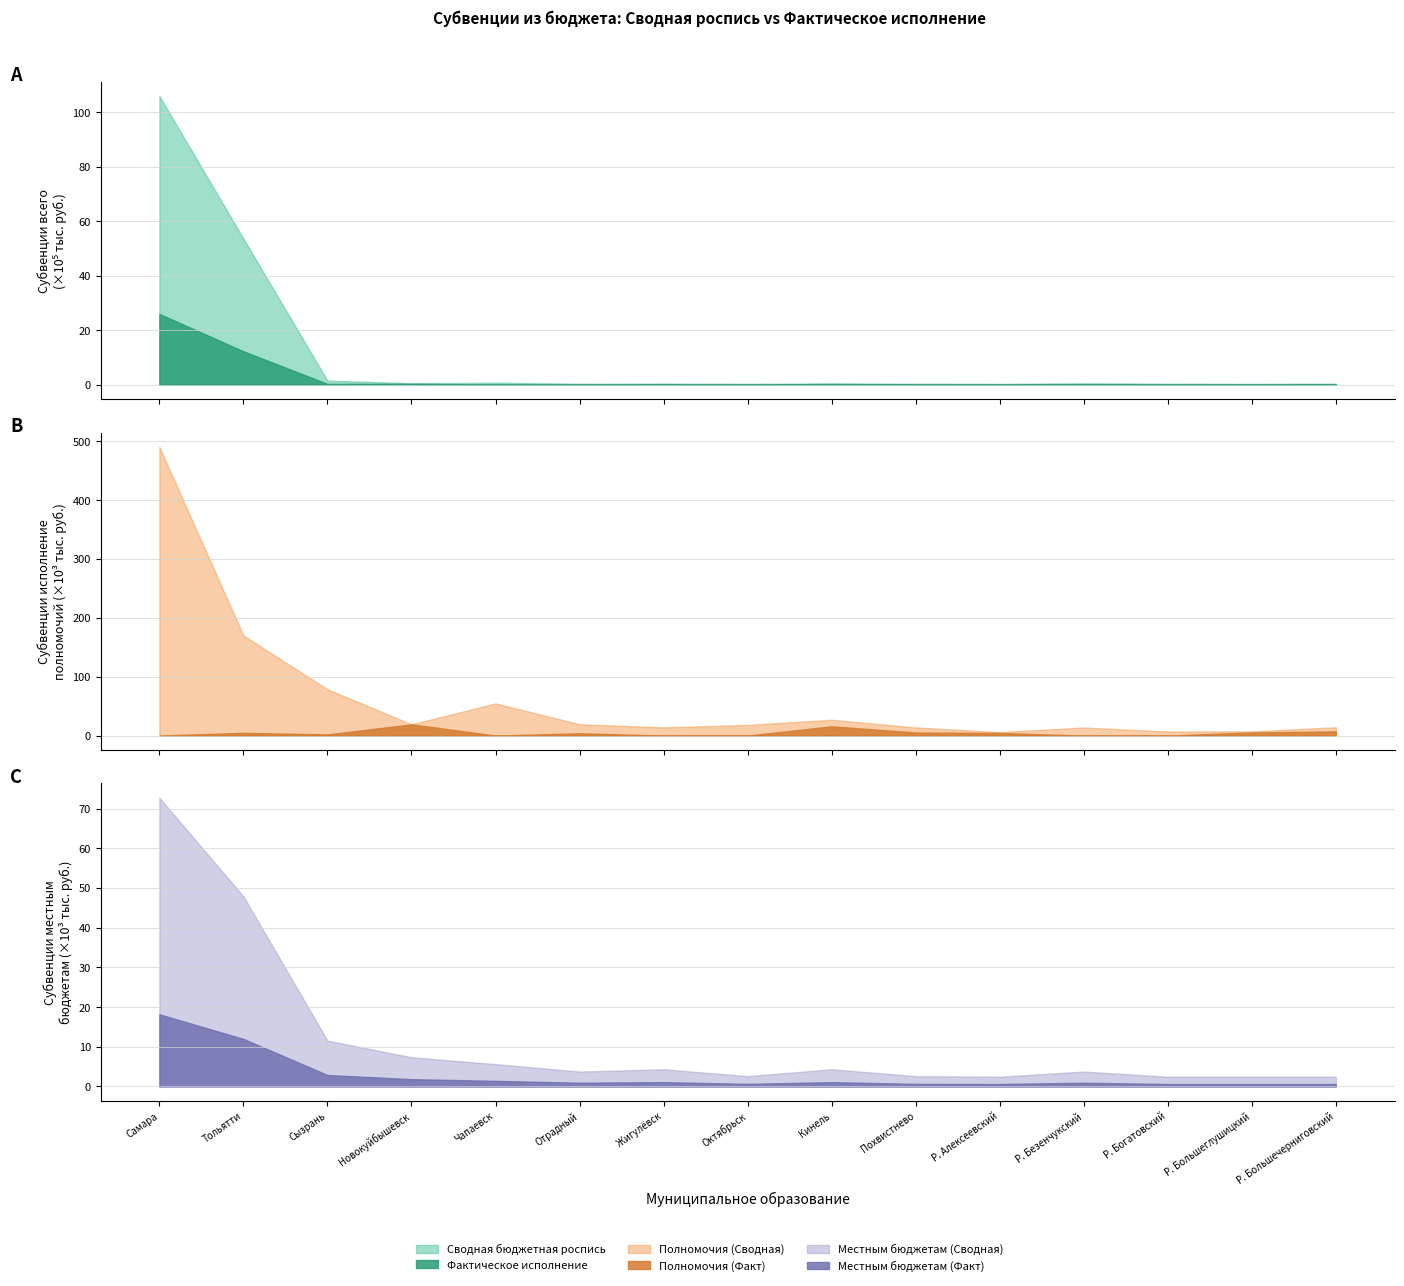

In Субвенции местным бюджетам (Сводная), how many points are lower than both neighbors (excluding endpoints)?

3